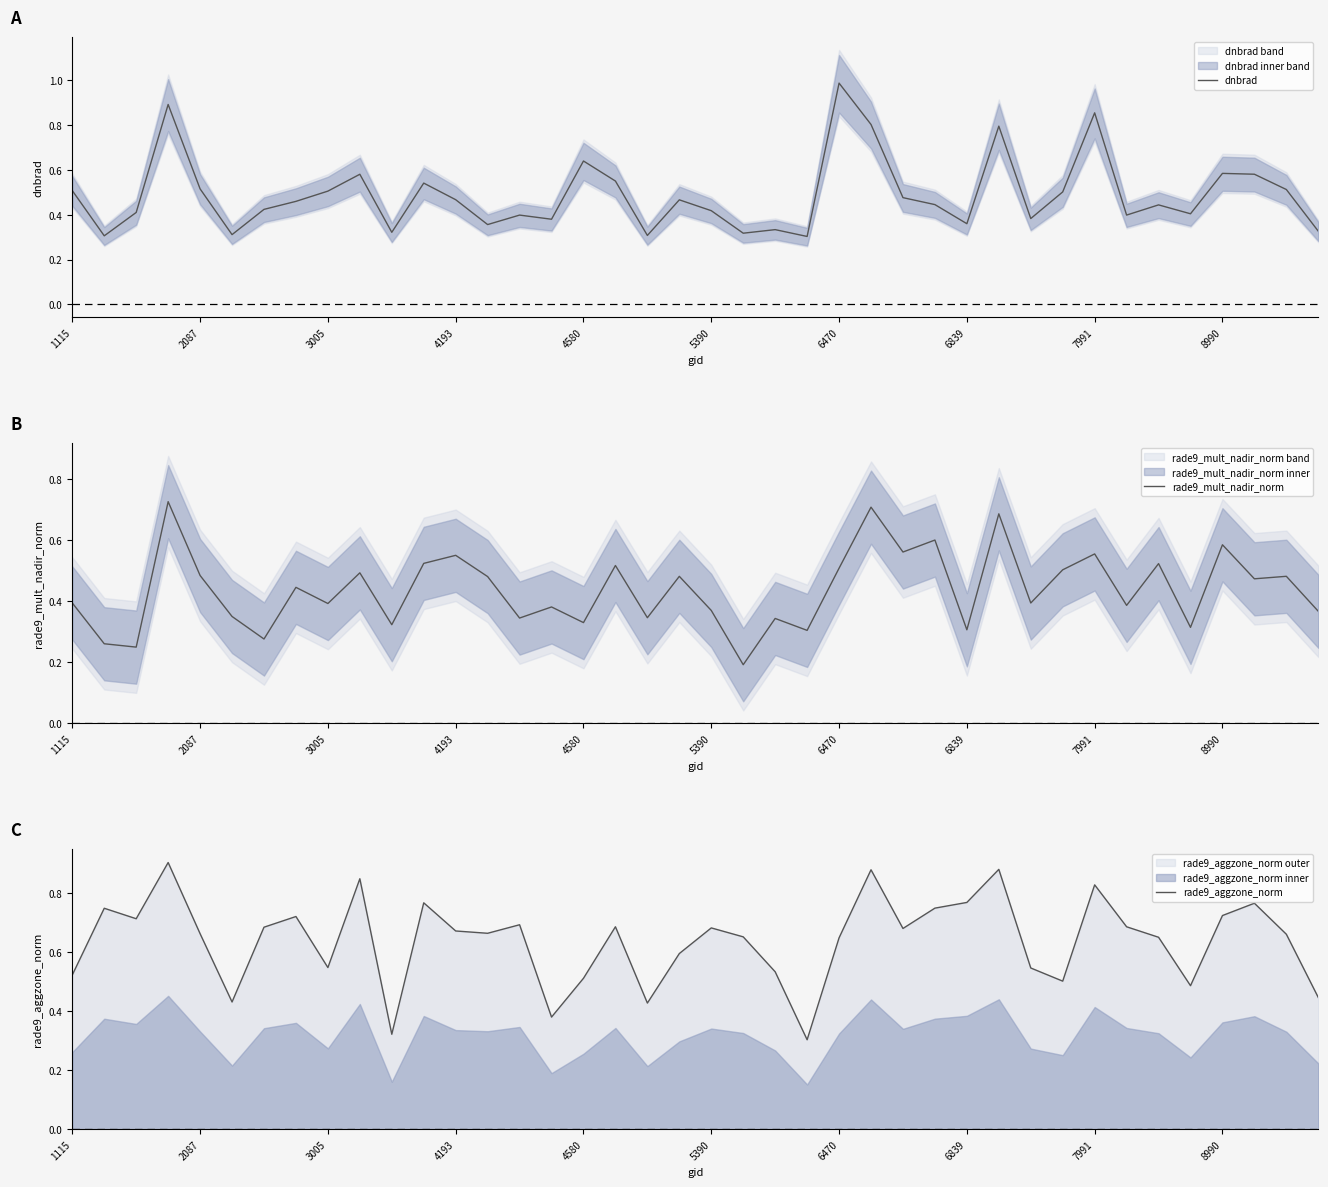

True or false: rade9_aggzone_norm has a value of 1.1 at 4193.

False